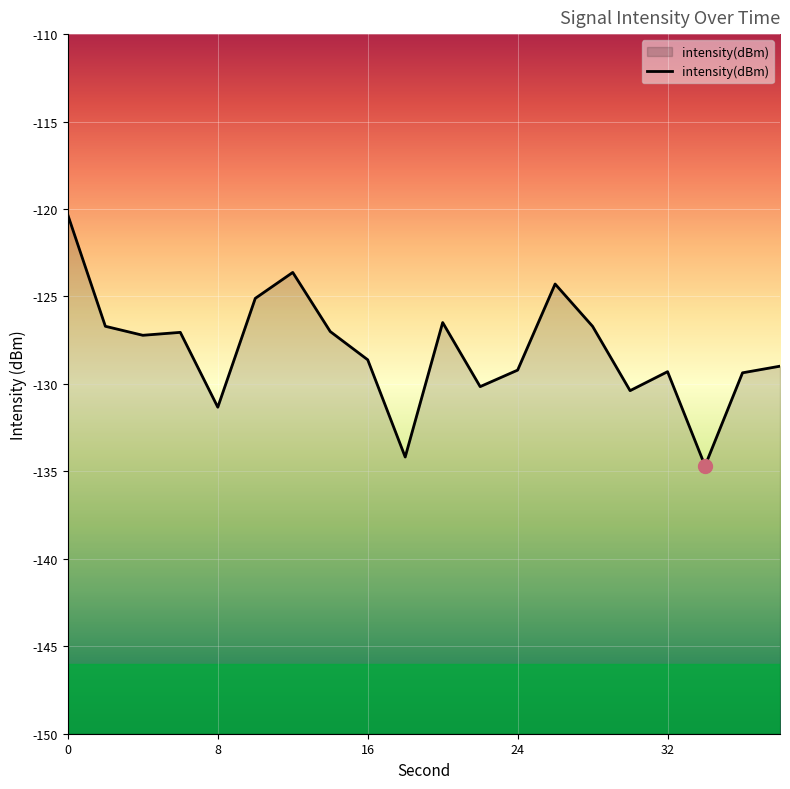

How many values are below -127?

13